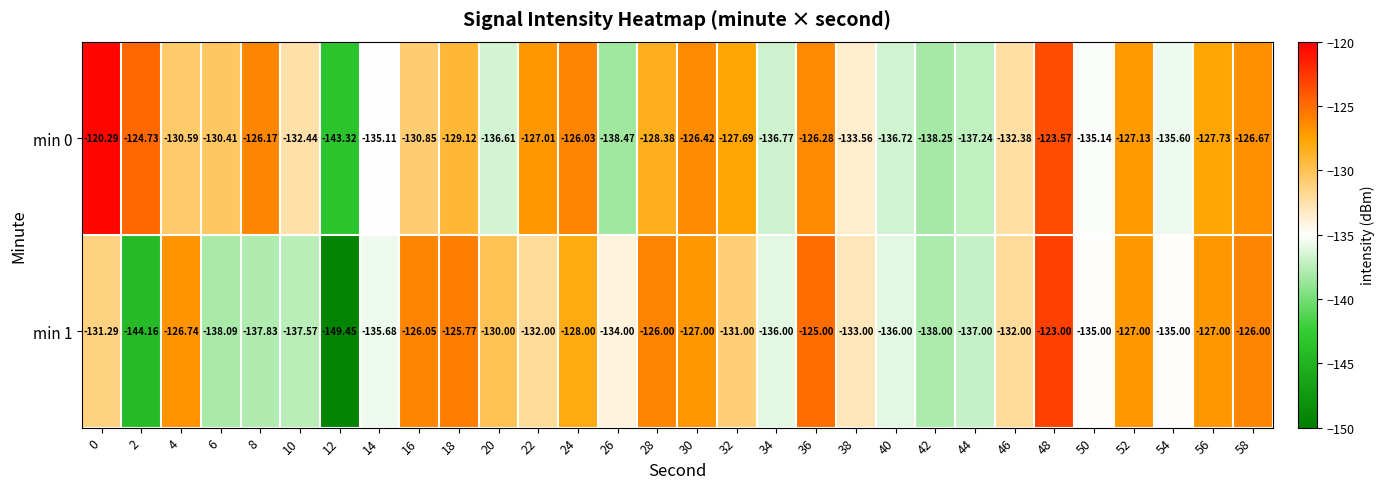

Is the value of min 1 at 56 greater than the value of min 0 at 10?

Yes